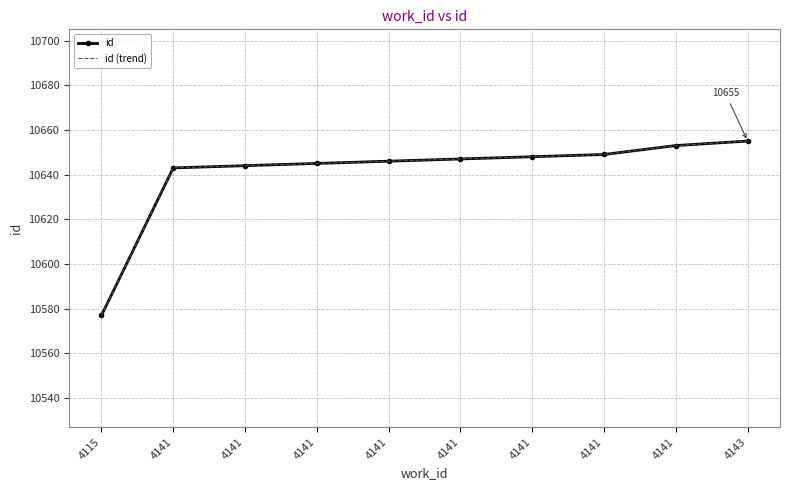

List the labels in order of id (trend) value, largest first.

4143, 4141, 4141, 4141, 4141, 4141, 4141, 4141, 4141, 4115